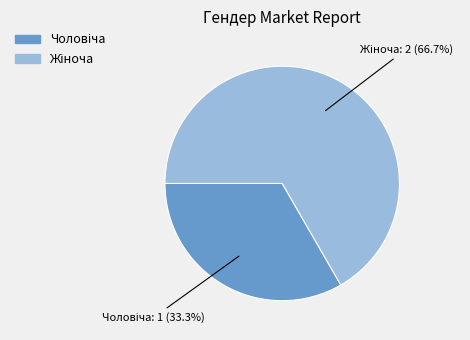

Is there any slice that represents more than half of the pie?

Yes